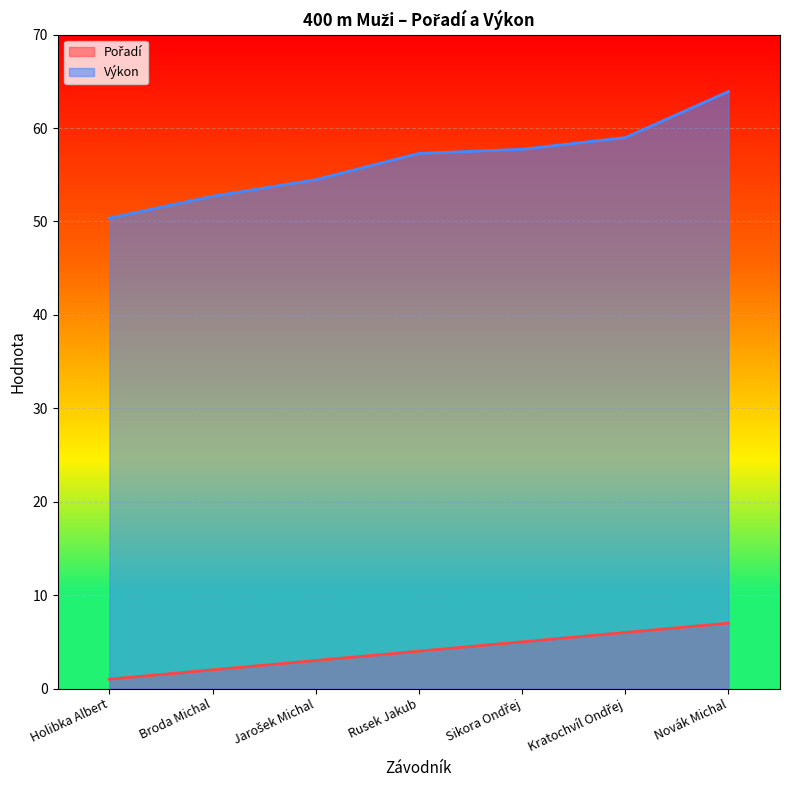

Reading left to right, list all the values displayed in this chart.

Pořadí: Holibka Albert=1.0	Broda Michal=2.0	Jarošek Michal=3.0	Rusek Jakub=4.0	Sikora Ondřej=5.0	Kratochvíl Ondřej=6.0	Novák Michal=7.0
Výkon: Holibka Albert=50.4	Broda Michal=52.7	Jarošek Michal=54.5	Rusek Jakub=57.3	Sikora Ondřej=57.7	Kratochvíl Ondřej=59.0	Novák Michal=63.9